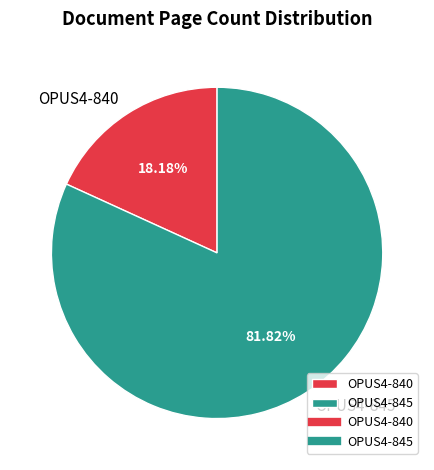

To the nearest percent, what is the difference between the largest and smallest slice percentages?

64%